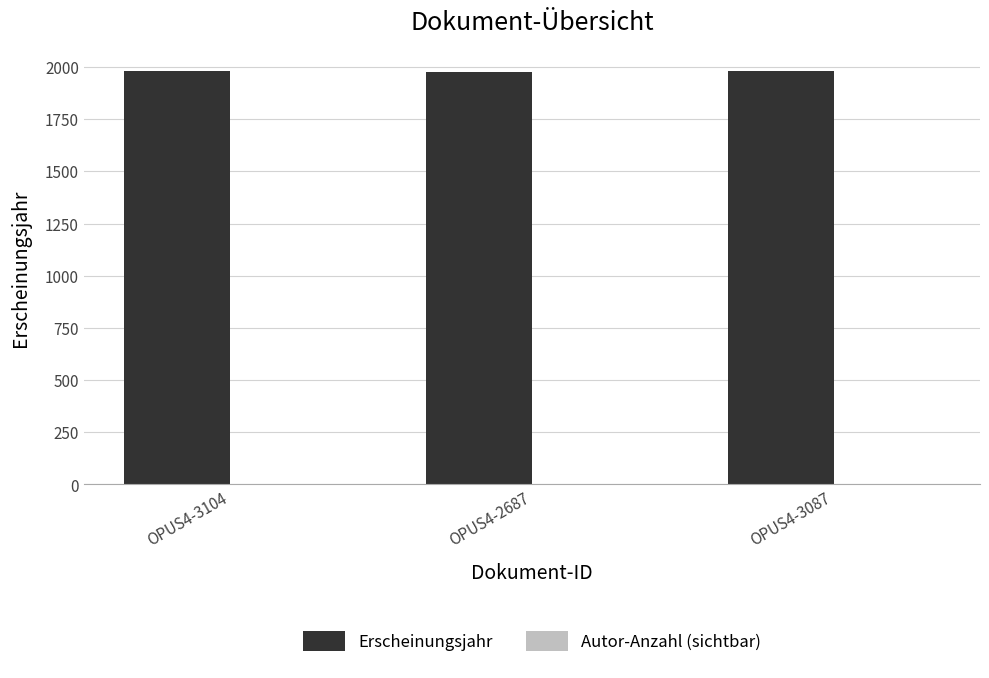

The value of Erscheinungsjahr at OPUS4-2687 is 1975. True or false?

True